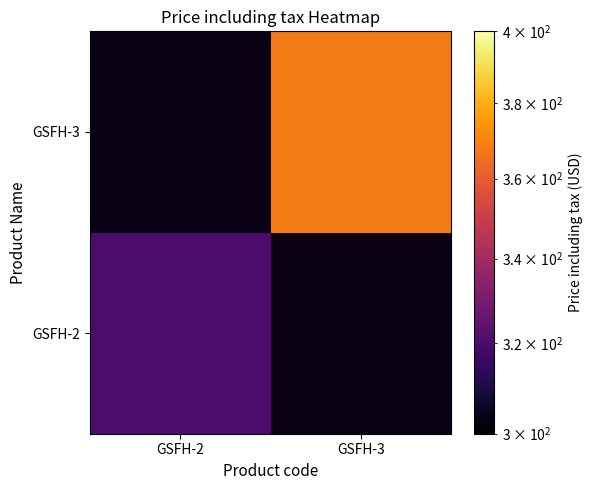

What is the smallest value displayed?

320.0